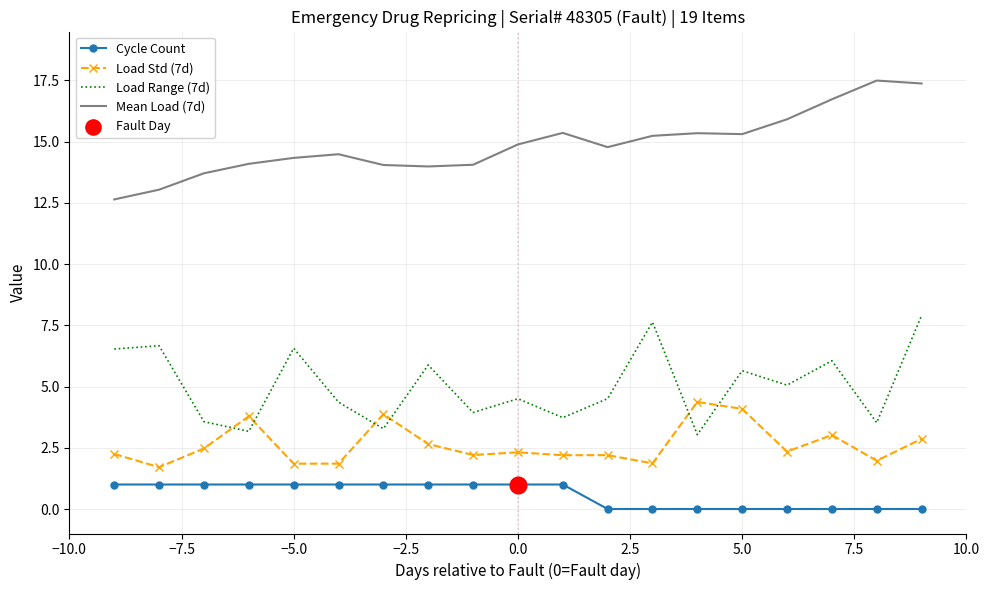

Which series has the largest total across all categories?

Mean Load (7d)